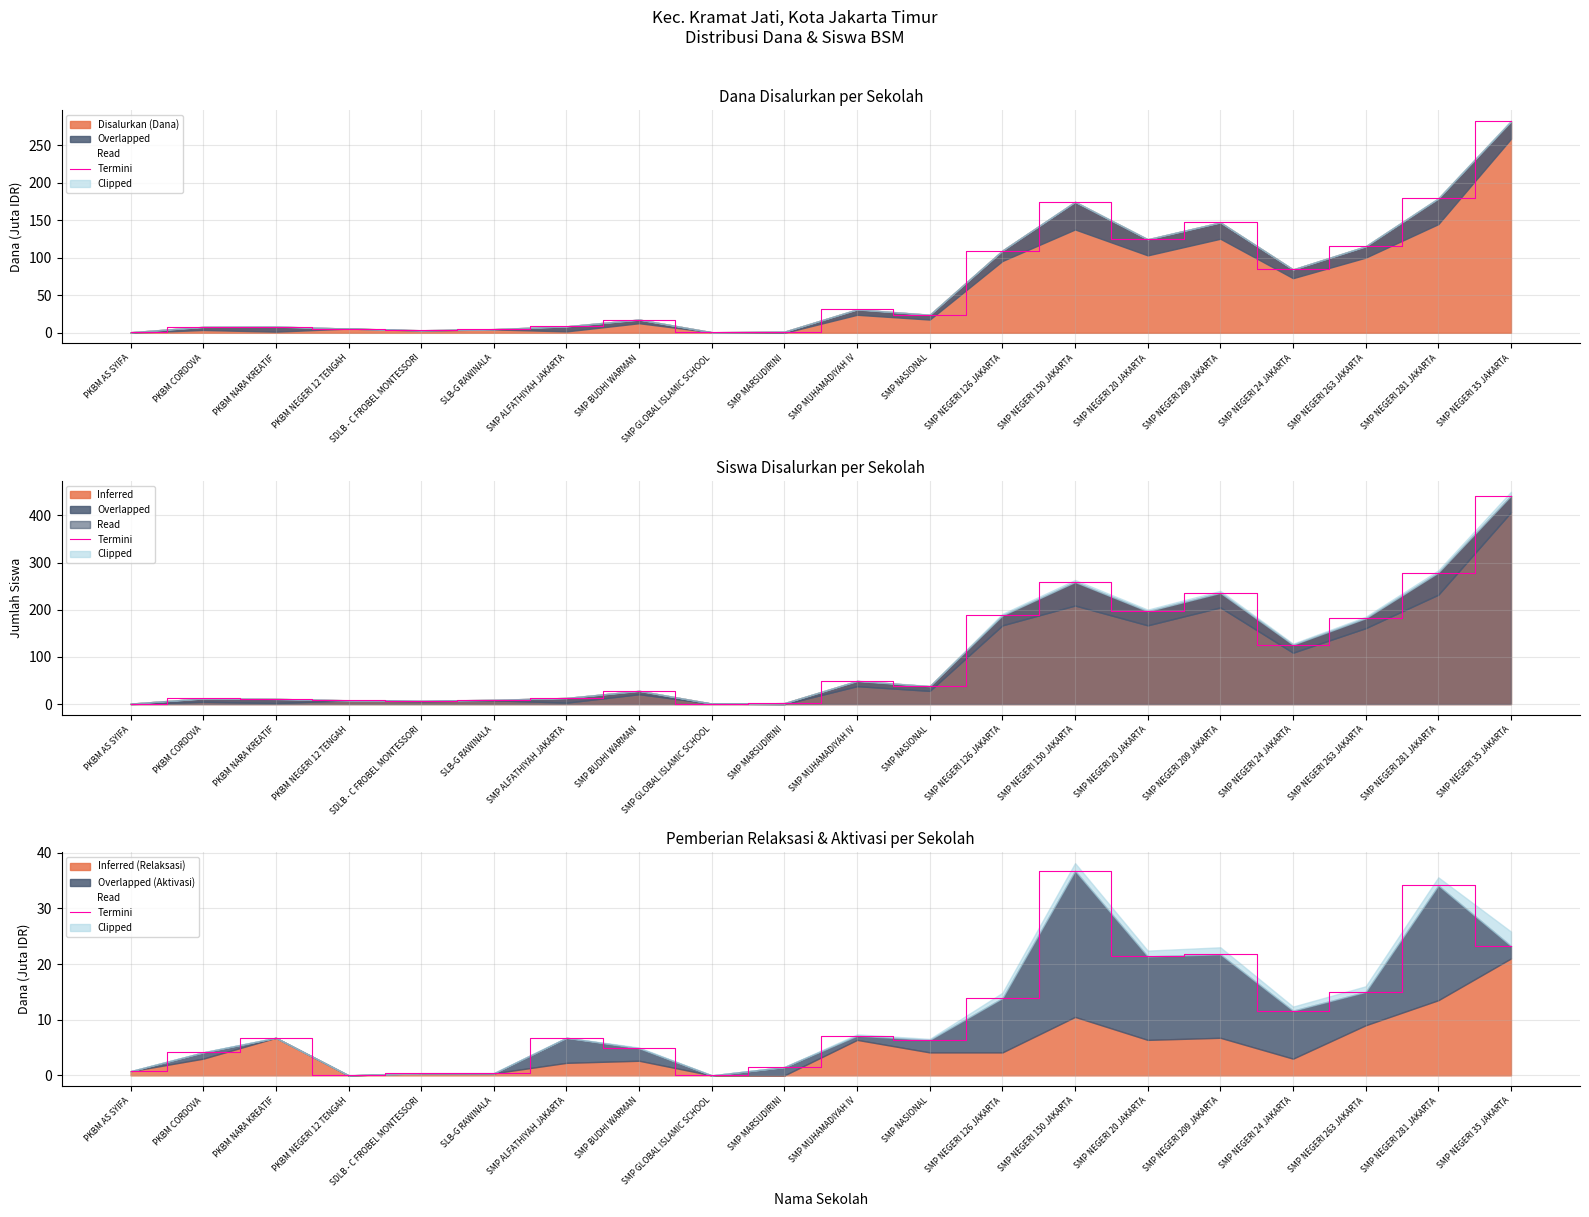

Reading left to right, extract all data points from this chart.

PKBM AS SYIFA=0.8	PKBM CORDOVA=4.1	PKBM NARA KREATIF=6.8	PKBM NEGERI 12 TENGAH=0.0	SDLB - C FROBEL MONTESSORI=0.4	SLB-G RAWINALA=0.4	SMP ALFATHIYAH JAKARTA=6.8	SMP BUDHI WARMAN=4.9	SMP GLOBAL ISLAMIC SCHOOL=0.0	SMP MARSUDIRINI=1.5	SMP MUHAMADIYAH IV=7.1	SMP NASIONAL=6.4	SMP NEGERI 126 JAKARTA=13.9	SMP NEGERI 150 JAKARTA=36.8	SMP NEGERI 20 JAKARTA=21.4	SMP NEGERI 209 JAKARTA=21.8	SMP NEGERI 24 JAKARTA=11.6	SMP NEGERI 263 JAKARTA=15.0	SMP NEGERI 281 JAKARTA=34.1	SMP NEGERI 35 JAKARTA=23.2